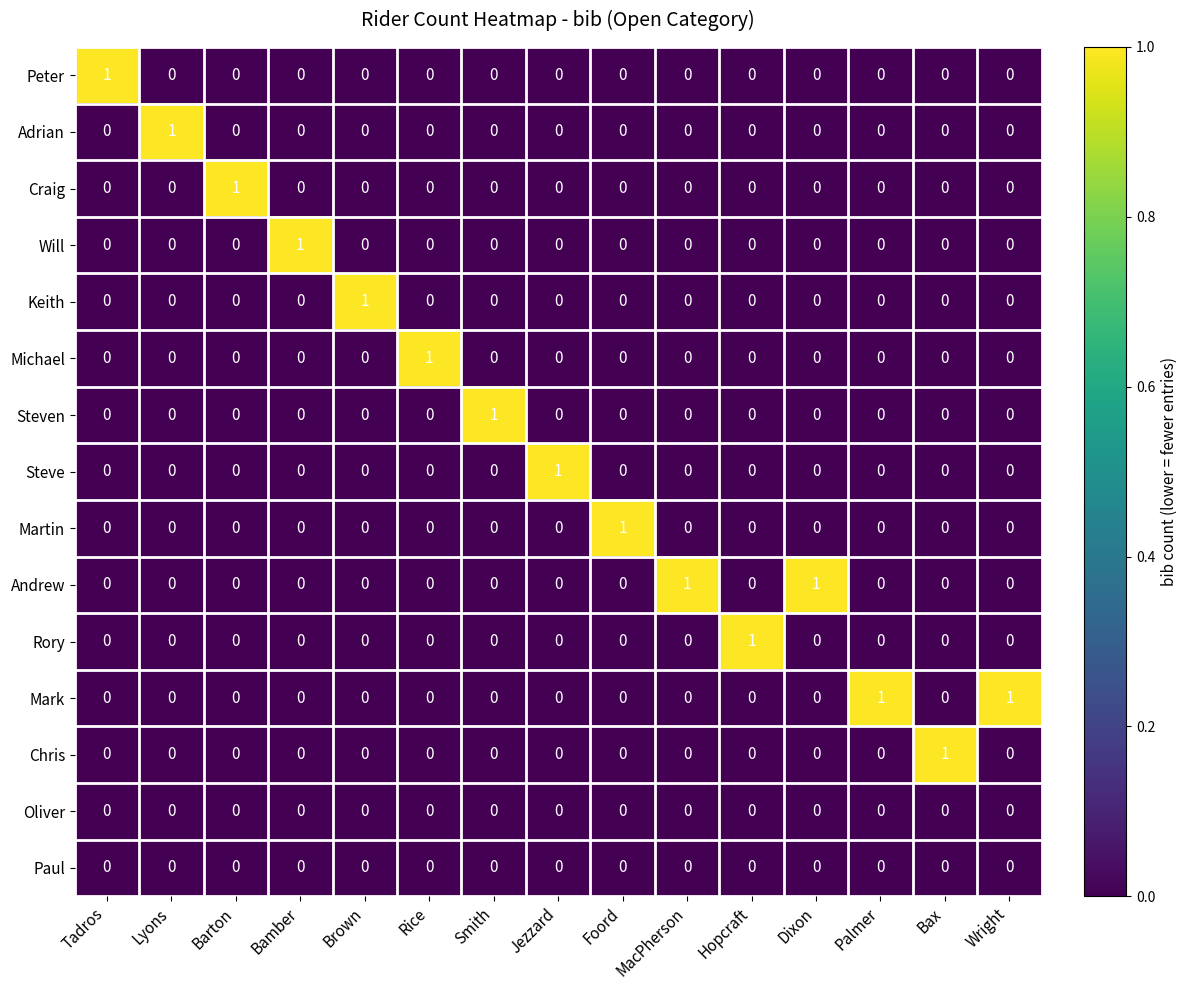

At which label does Steve reach its peak?

Jezzard